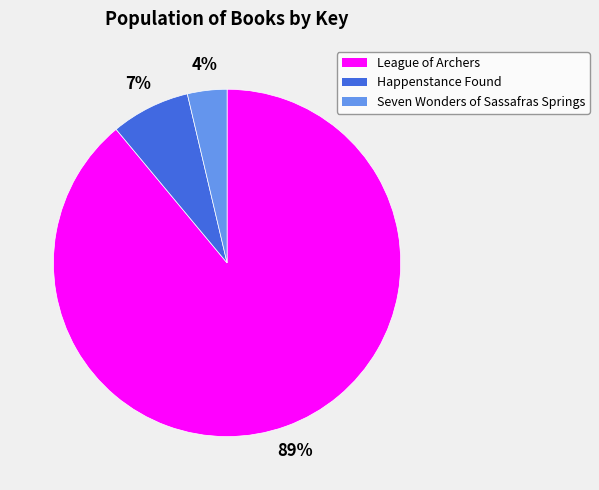

To the nearest percent, what portion does Seven Wonders of Sassafras Springs represent?

4%